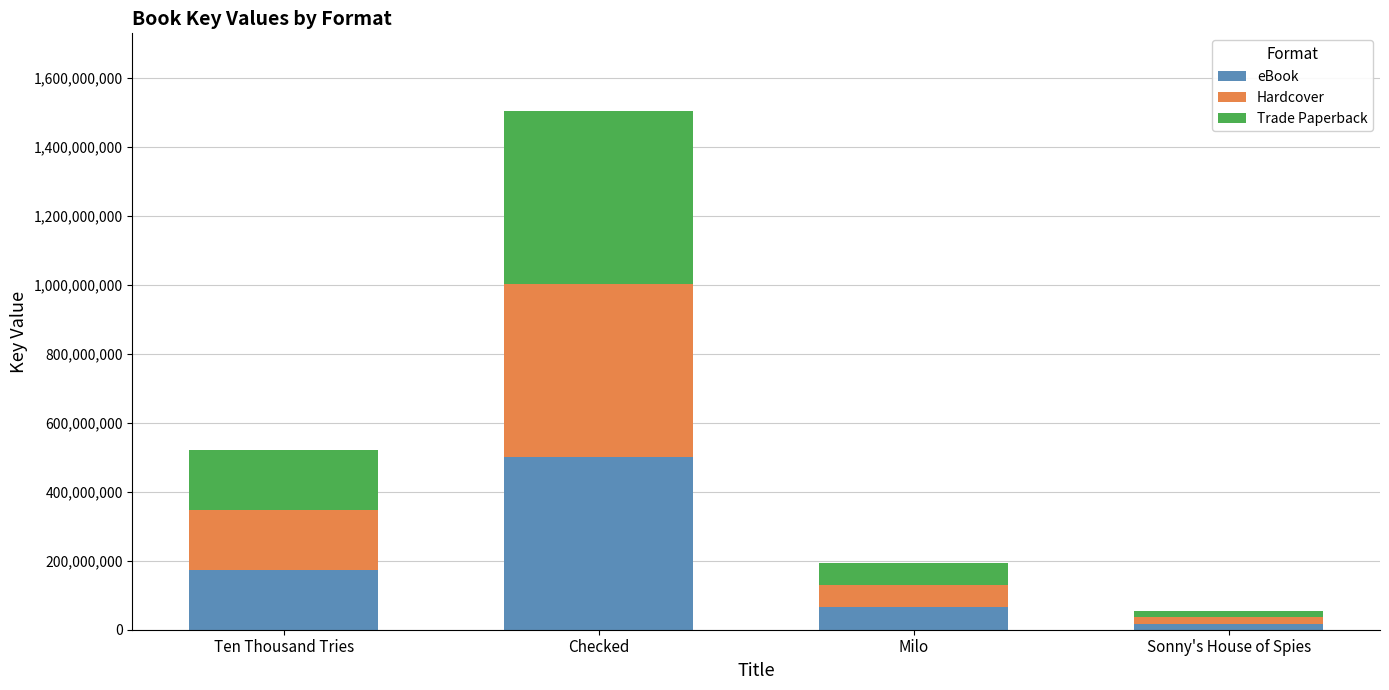

Reading right to left, transcribe the values for eBook.

Sonny's House of Spies=17877233	Milo=64732001	Checked=501434697	Ten Thousand Tries=174026030